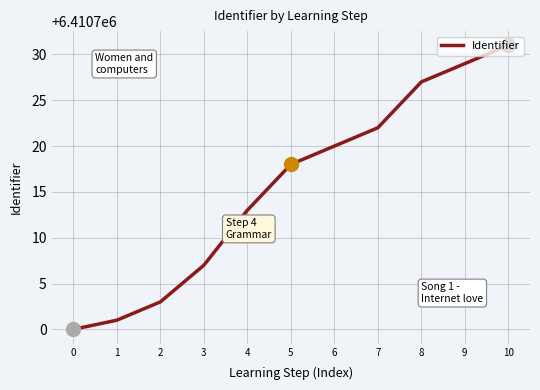

Is it true that the value at 10 is 3767356?

False